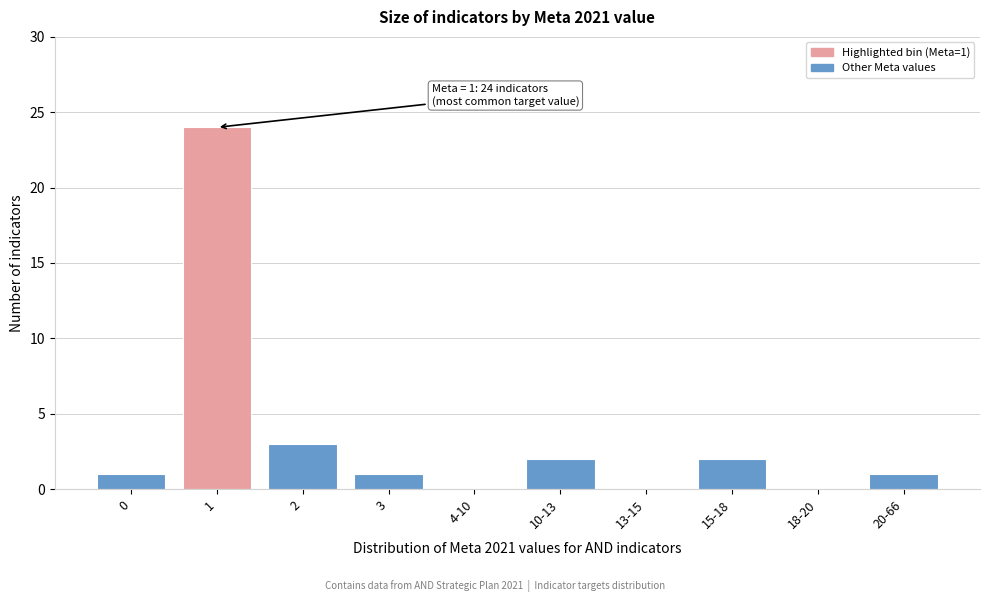

Reading right to left, transcribe all the data shown in this chart.

20-66=1	18-20=0	15-18=2	13-15=0	10-13=2	4-10=0	3=1	2=3	1=24	0=1